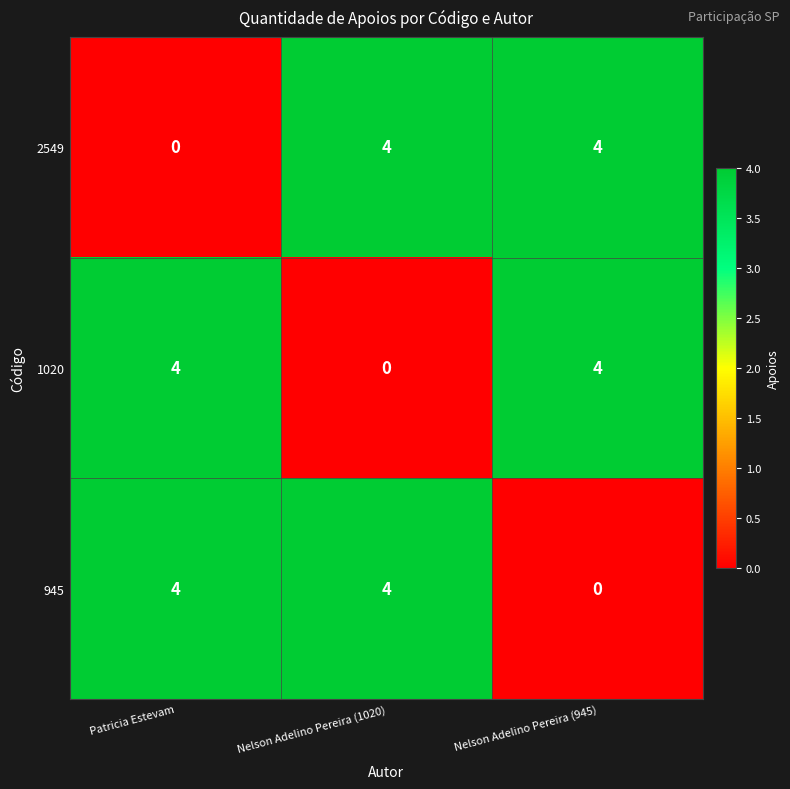

What is the total value across all series at Patricia Estevam?

8